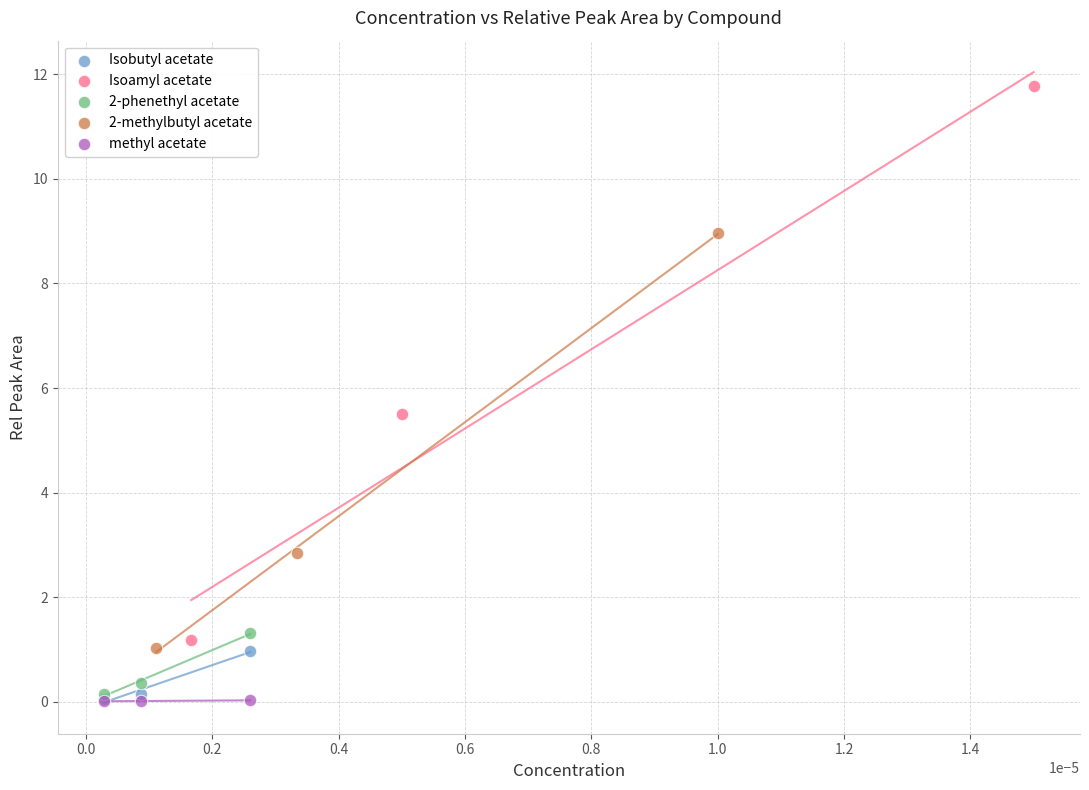

Which series reaches the maximum Y coordinate?

Isoamyl acetate